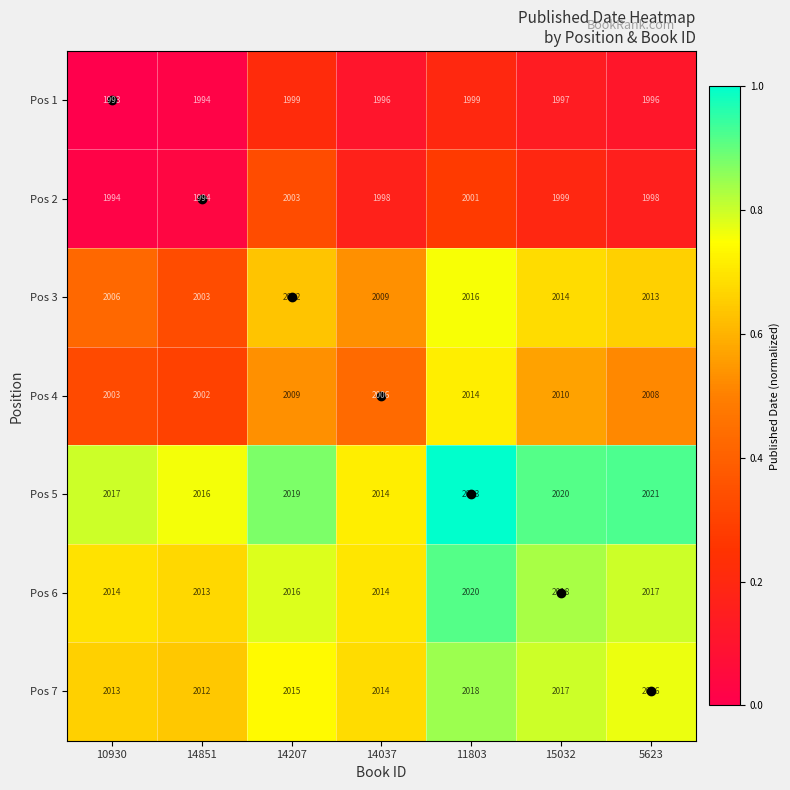

Between 14207 and 5623, which series saw the biggest shift?

Pos 2